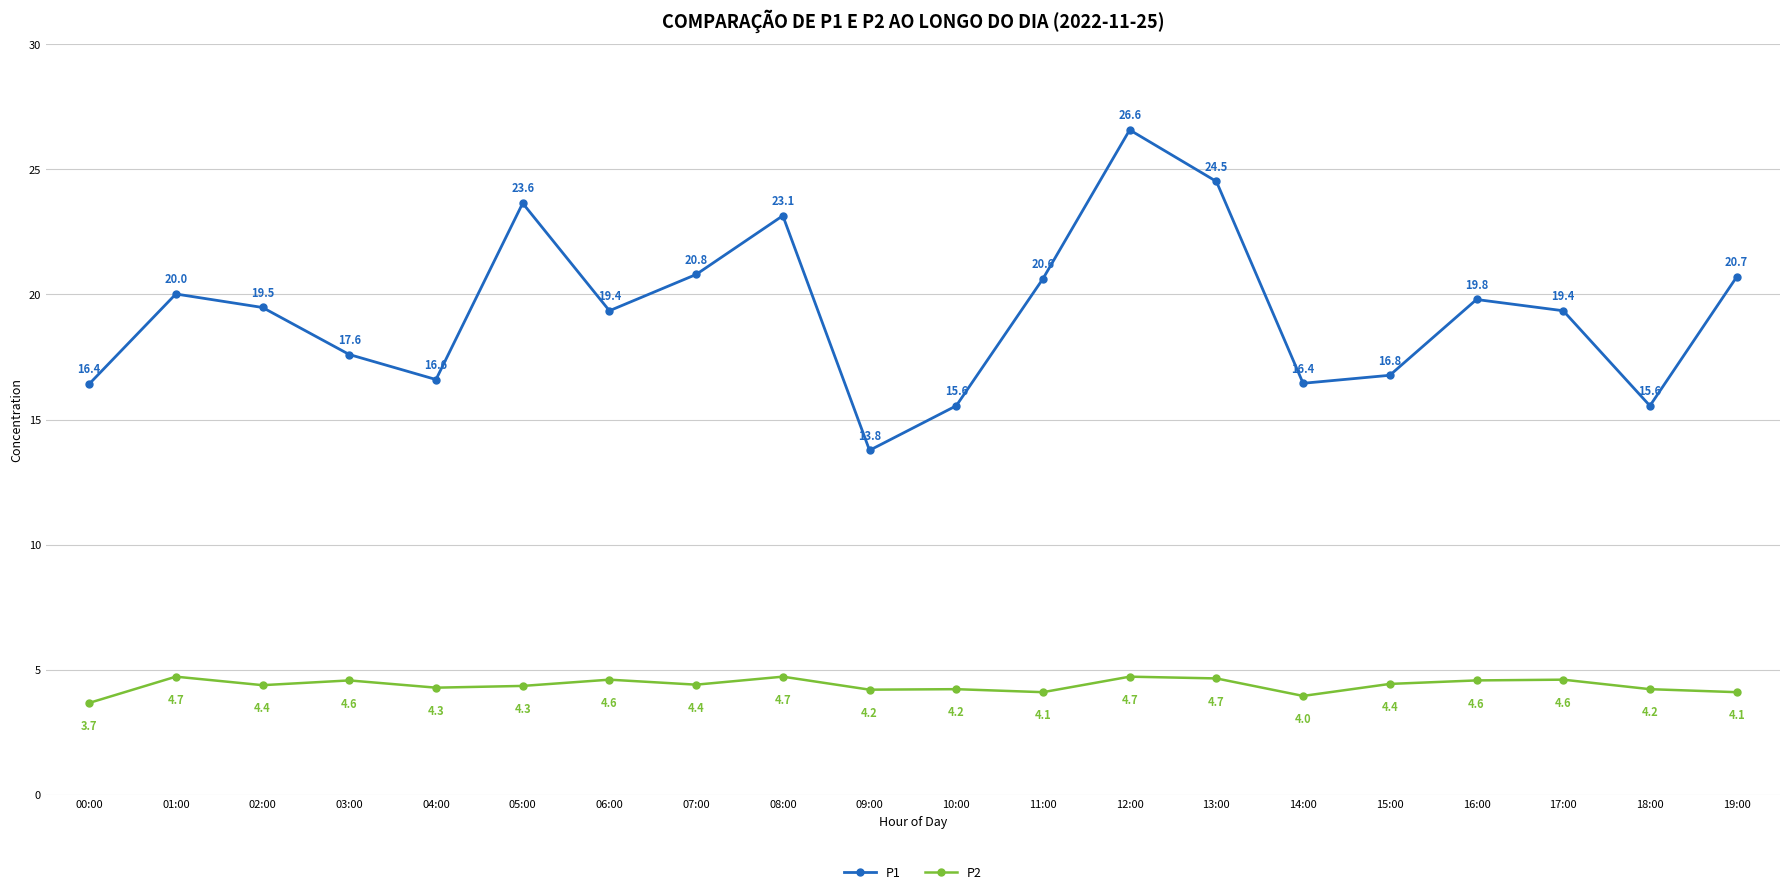

True or false: P1 has more than 2 points higher than both neighbors.

True